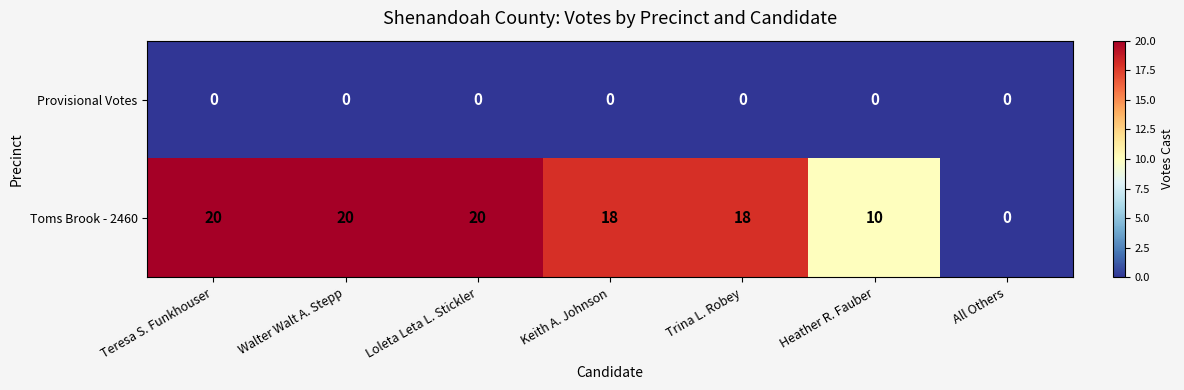

Which series has the largest total across all categories?

Toms Brook - 2460